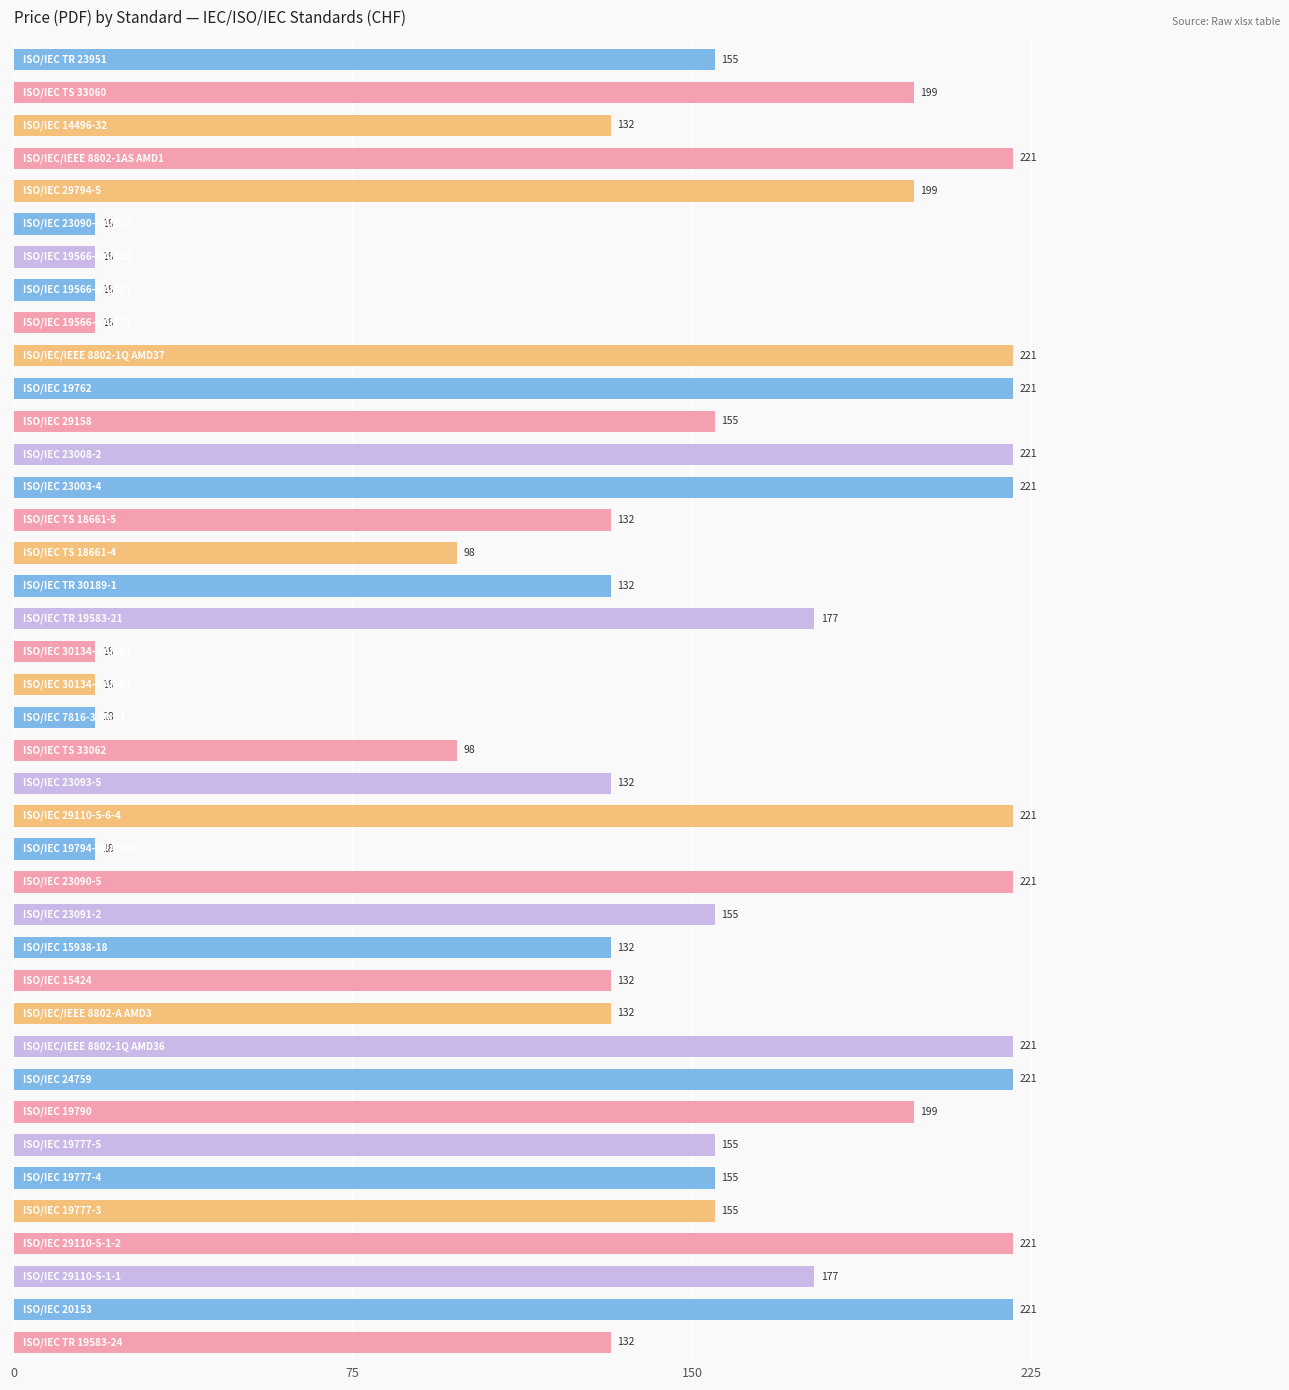

What is the minimum value shown in the chart?

18